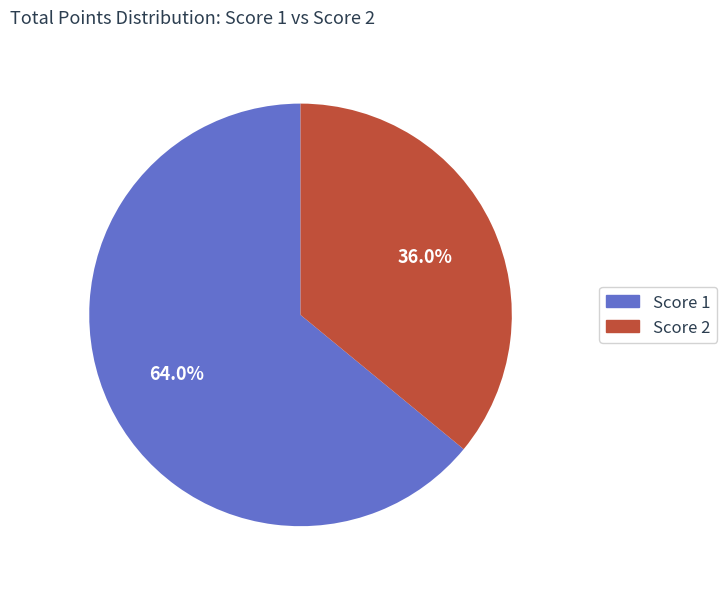

How many segments does this pie chart have?

2